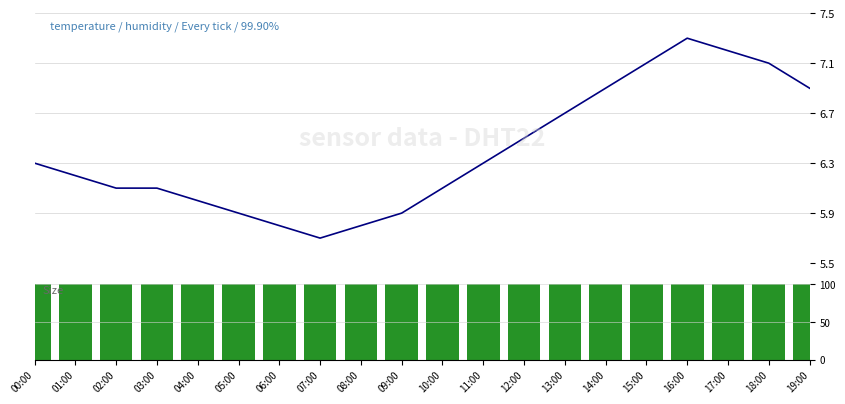

Is it true that humidity equals 166.3 at 06:00?

False